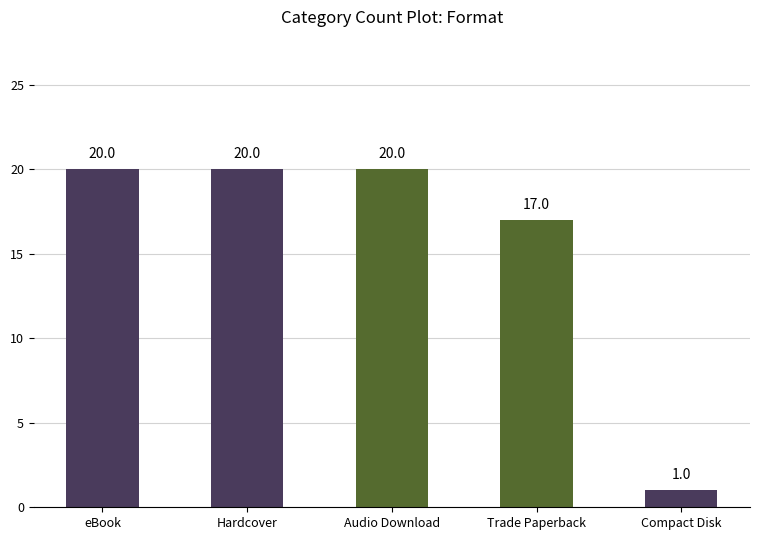

Reading left to right, extract all data points from this chart.

20	20	20	17	1